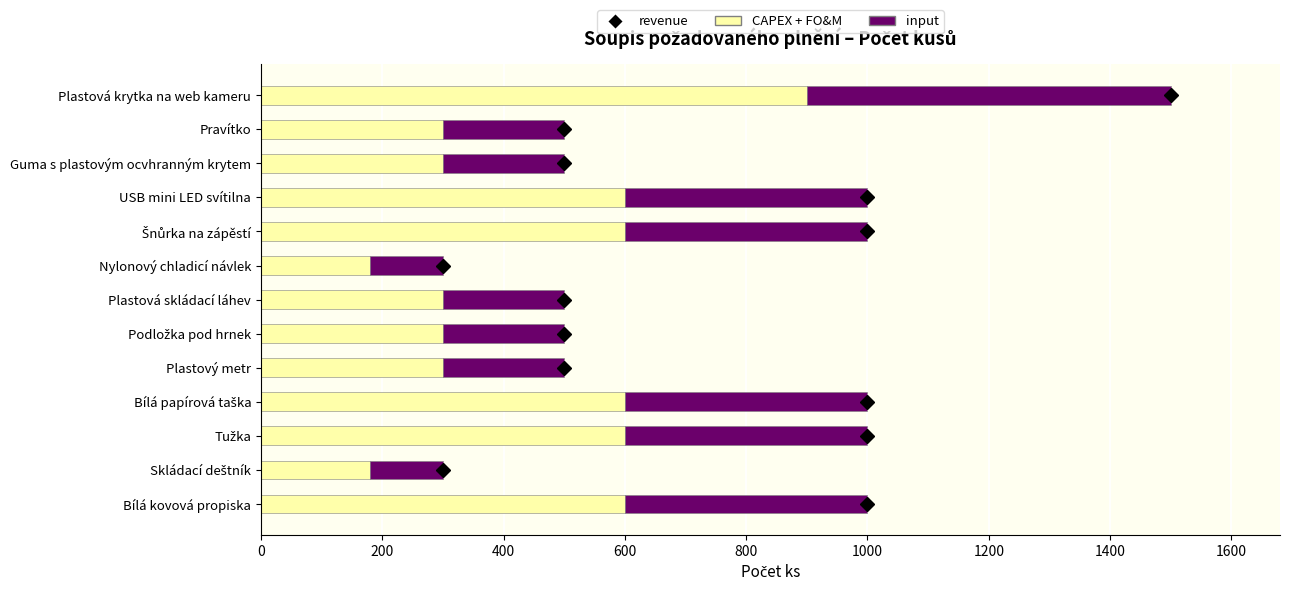

At which category is the sum across all series the highest?

Plastová krytka na web kameru